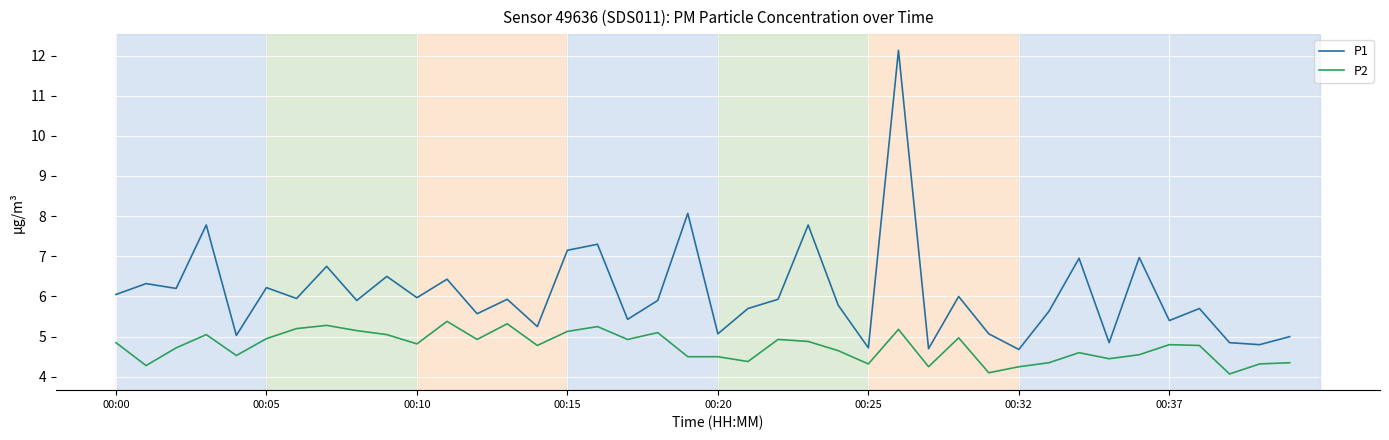

True or false: P1 and P2 cross at least once.

False